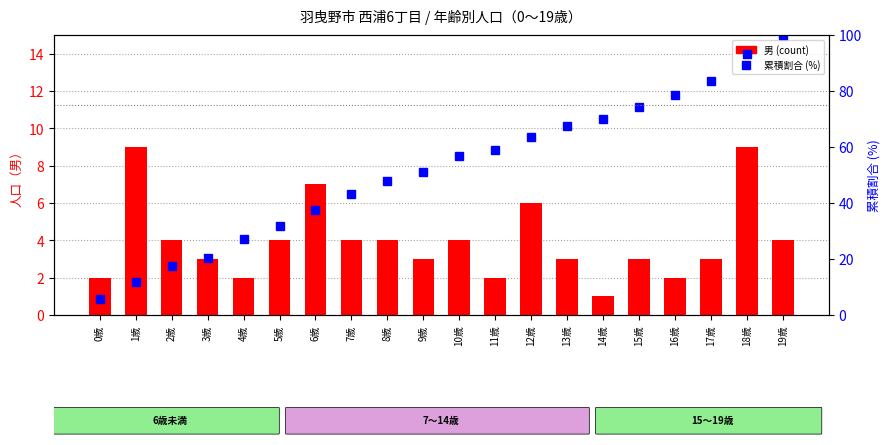

What are all the series names shown in the legend?

男 (count), 累積割合 (%)